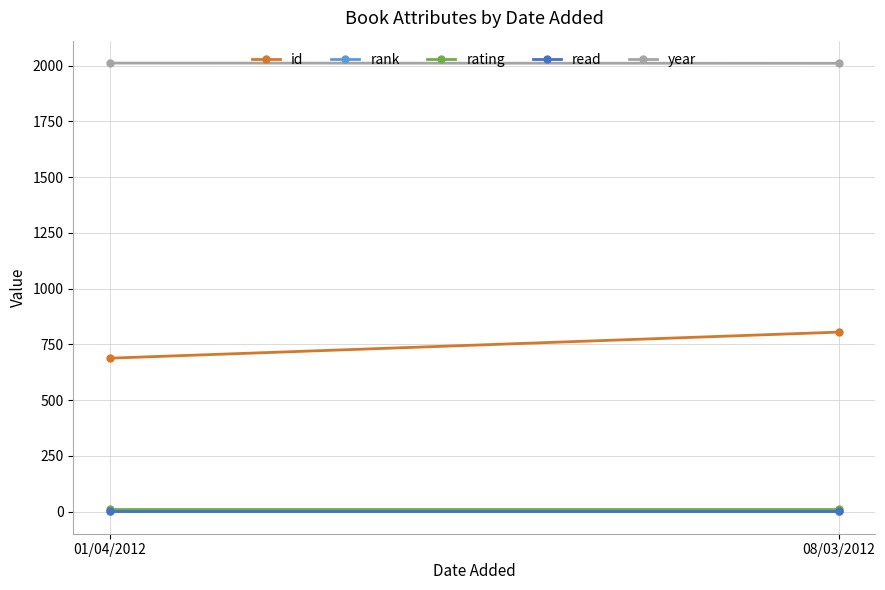

What is the total value across all series at 08/03/2012?

2828